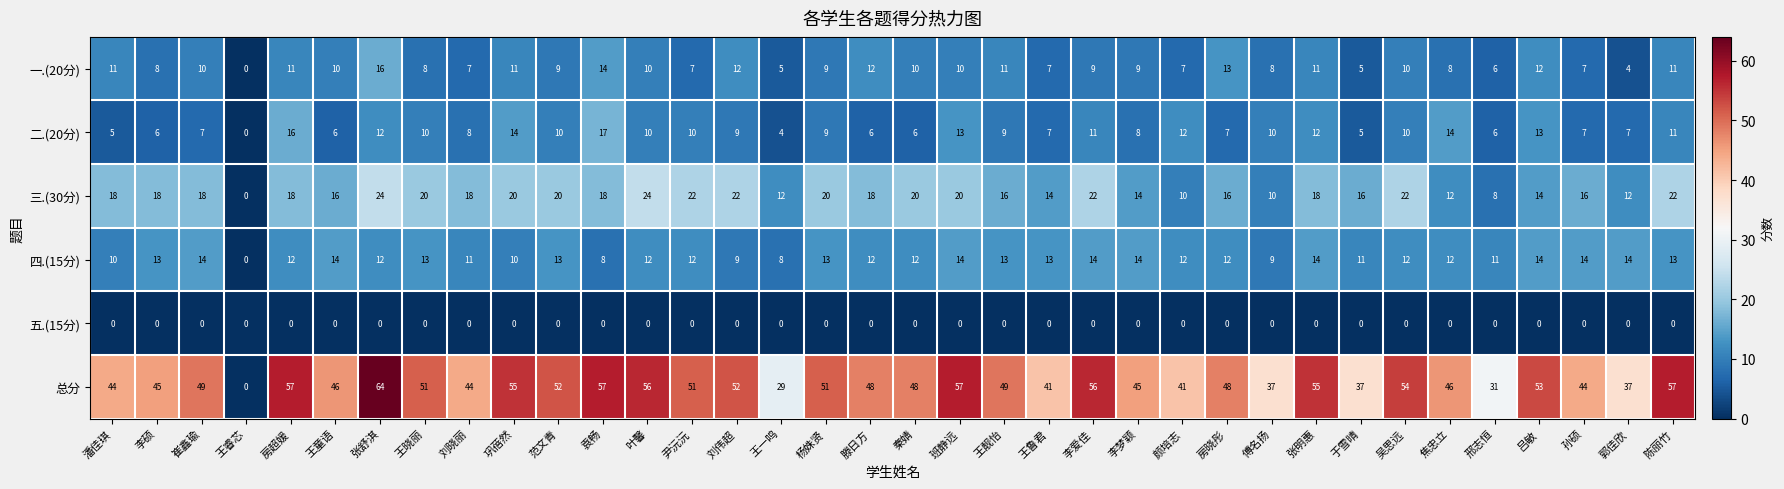

At which label does 二.(20分) first exceed 9?

房超媛